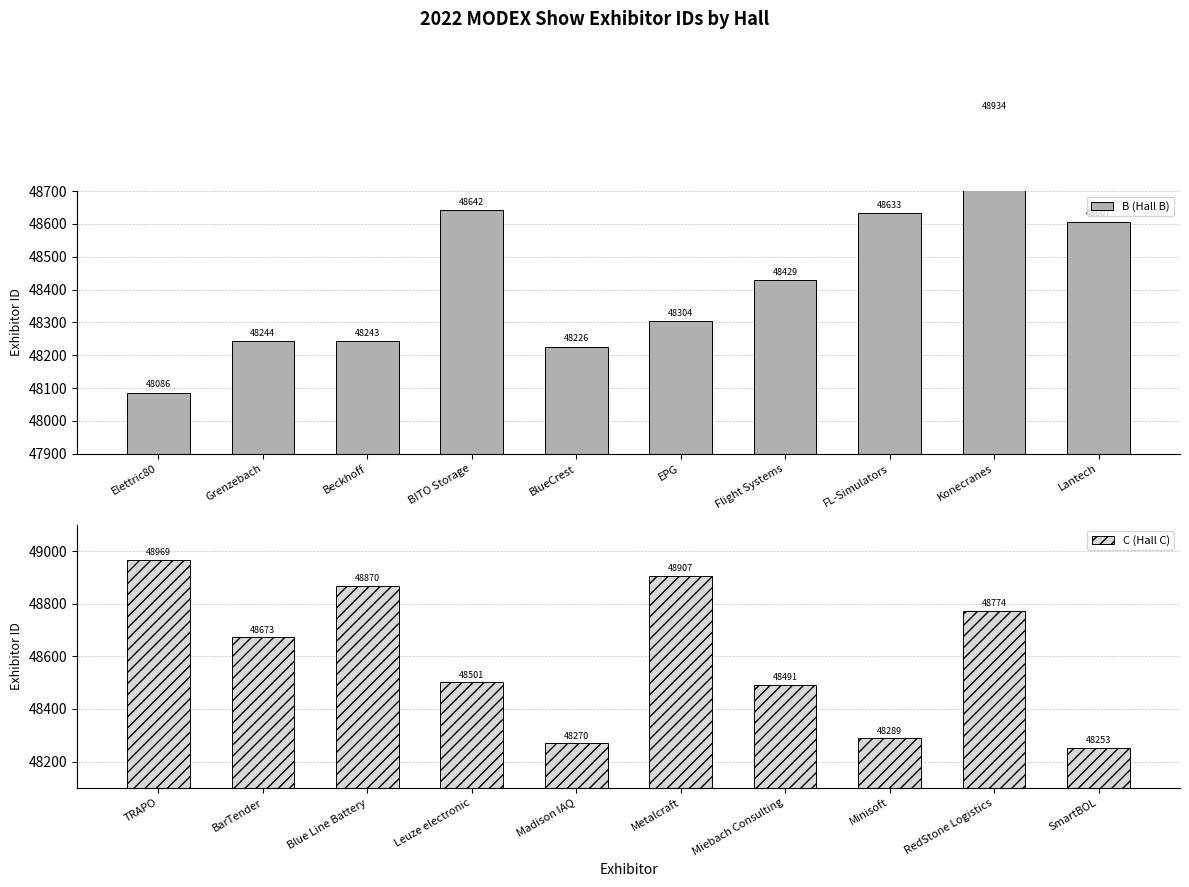

What is the approximate value of C (Hall C) at SmartBOL?

48253